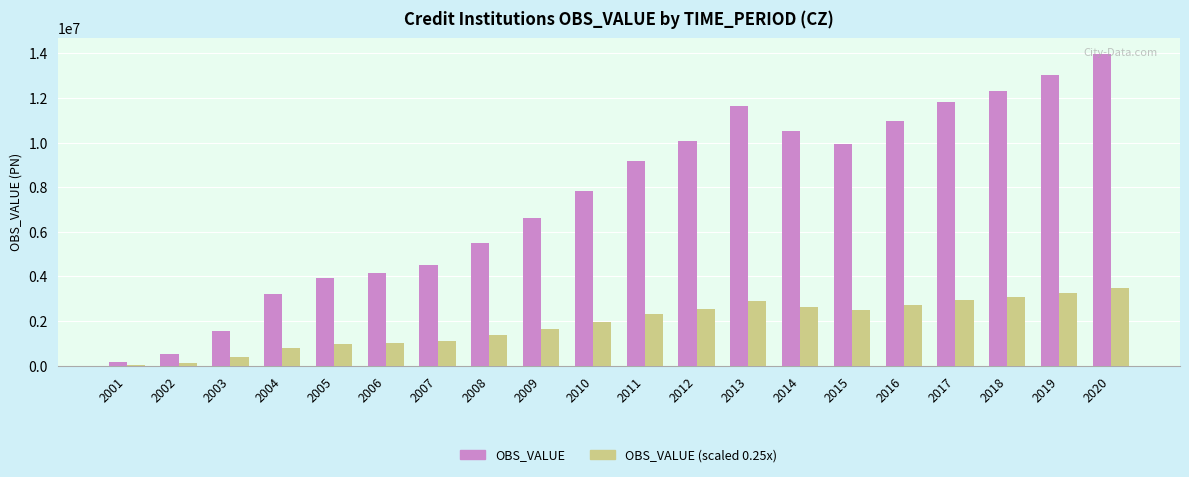

What is the sum of all OBS_VALUE (scaled 0.25x) values?

37871361.5